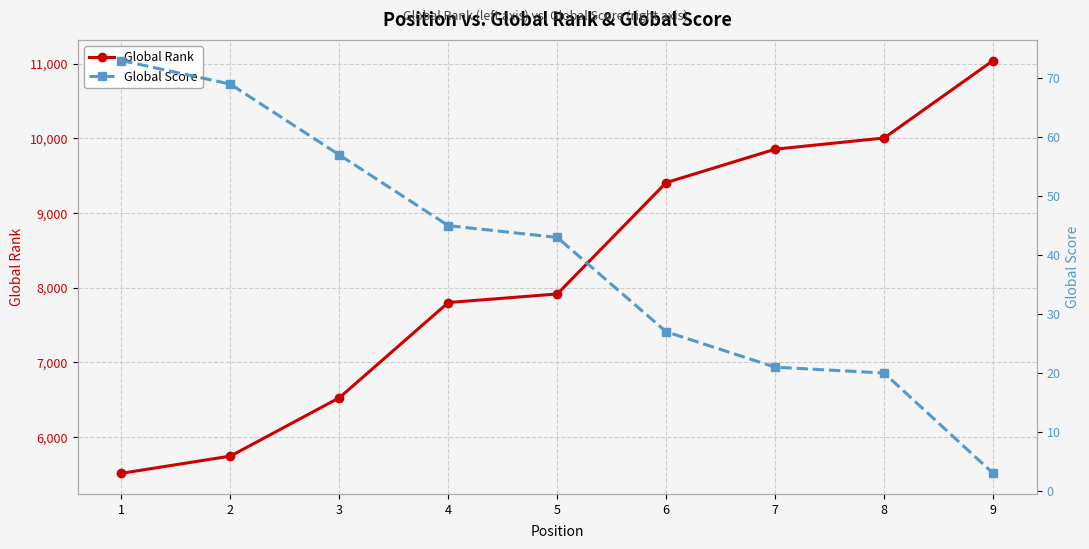

List the series in order of their overall mean, highest first.

Global Rank, Global Score